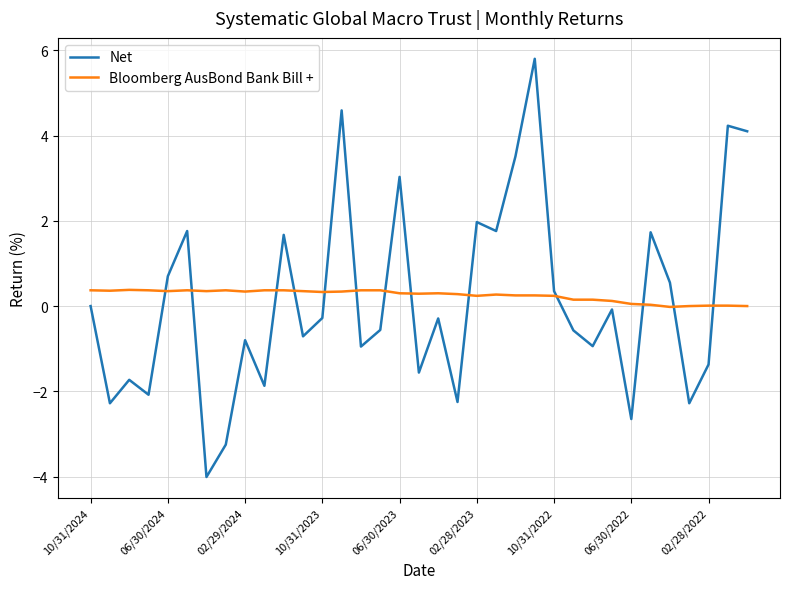

Count the number of data series in this chart.

2